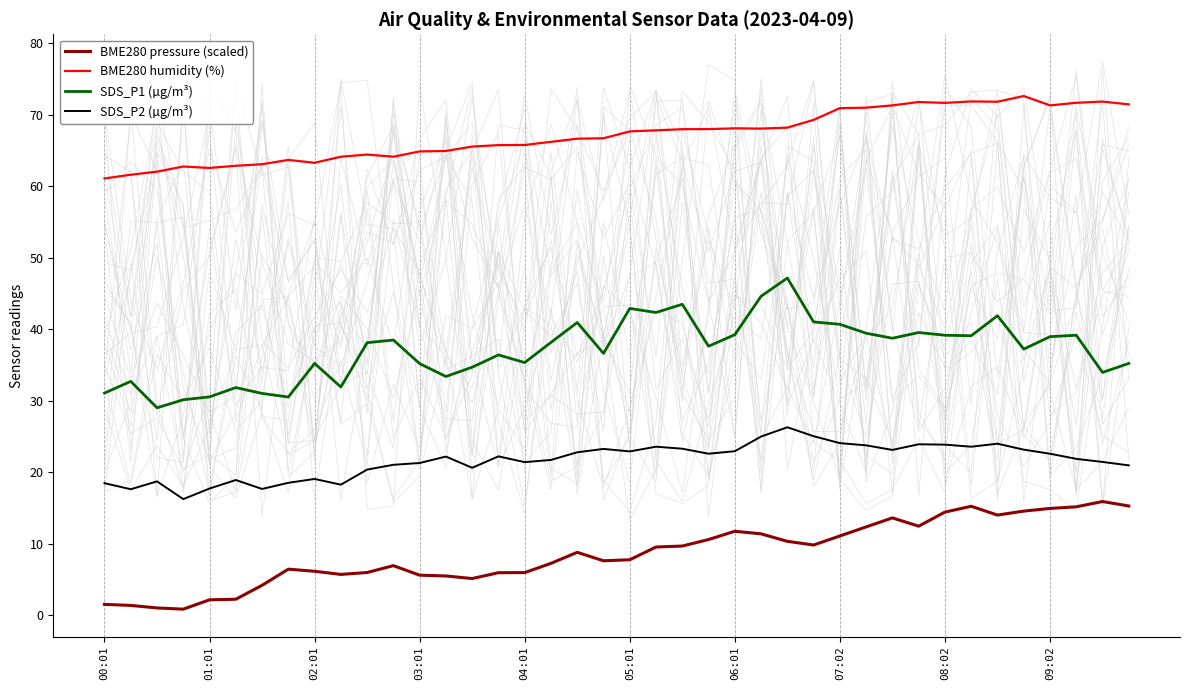

Rank the series by their average value, from lowest to highest.

BME280 pressure (scaled), SDS_P2 (µg/m³), SDS_P1 (µg/m³), BME280 humidity (%)